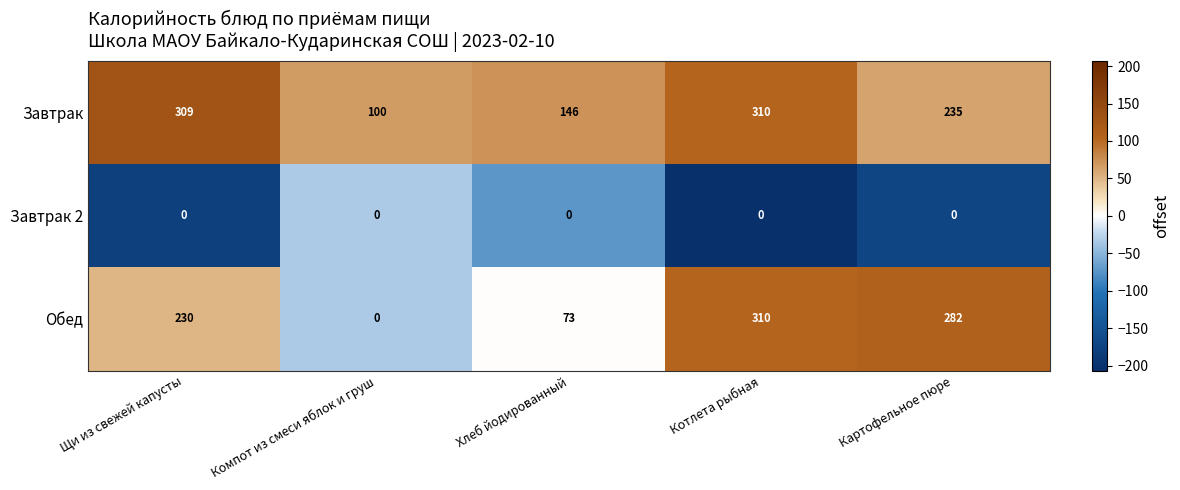

What is the average value of the Завтрак series?

220